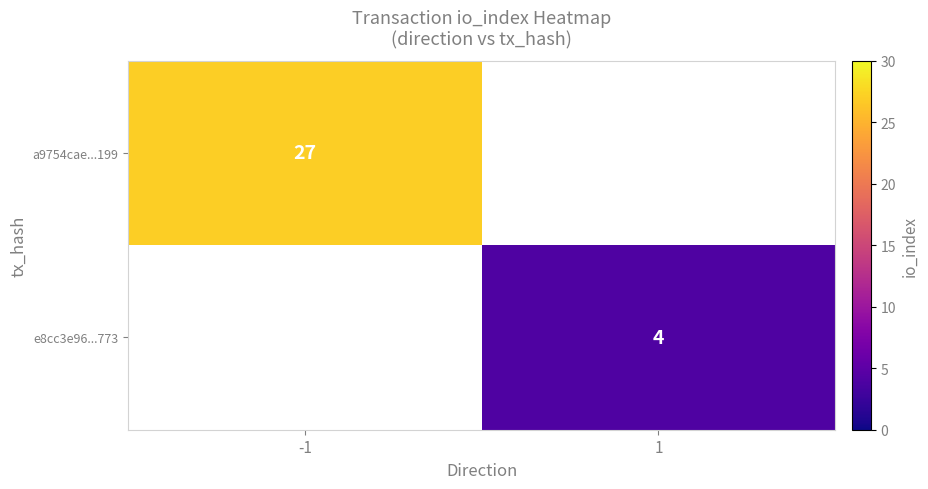

At how many categories does at least one series exceed 26?

1